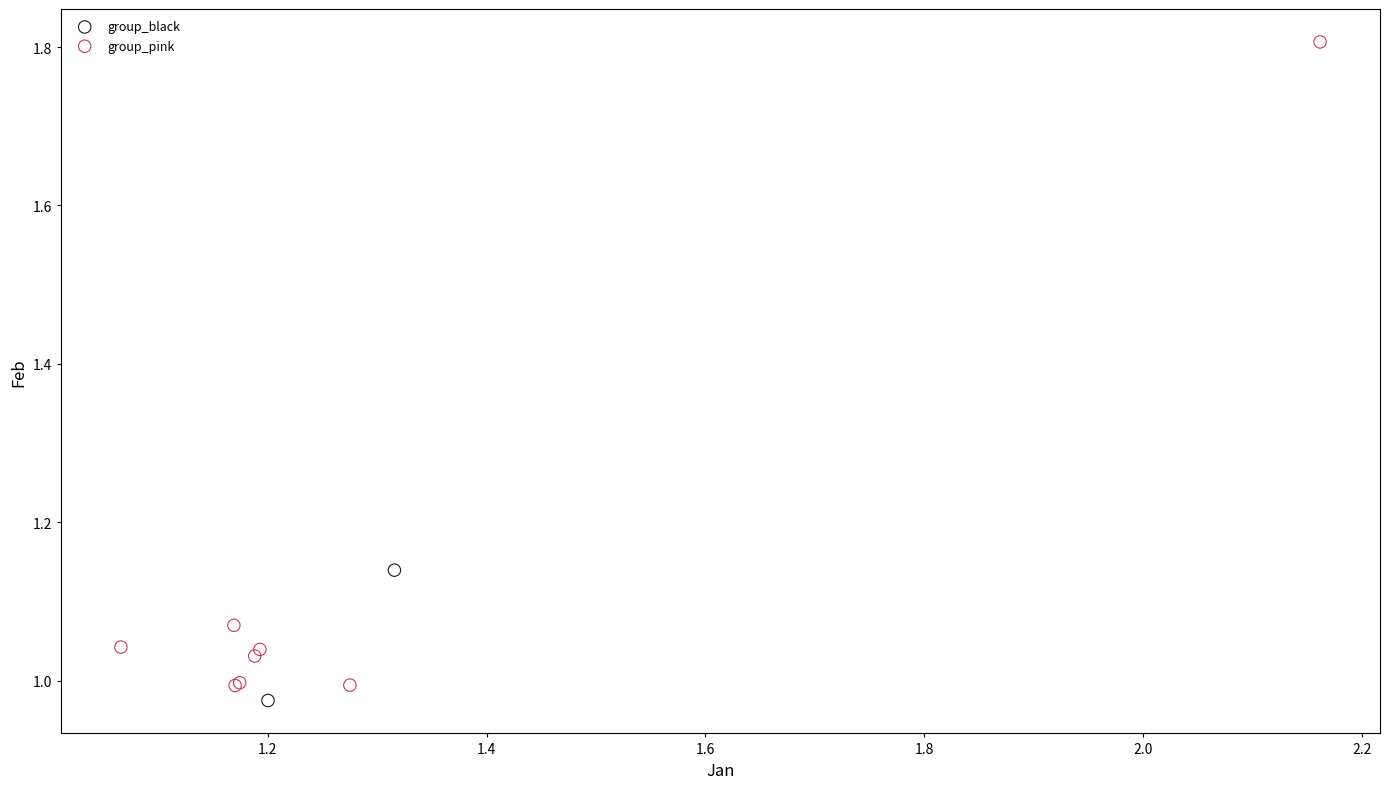

Which series reaches the minimum Y coordinate?

group_black